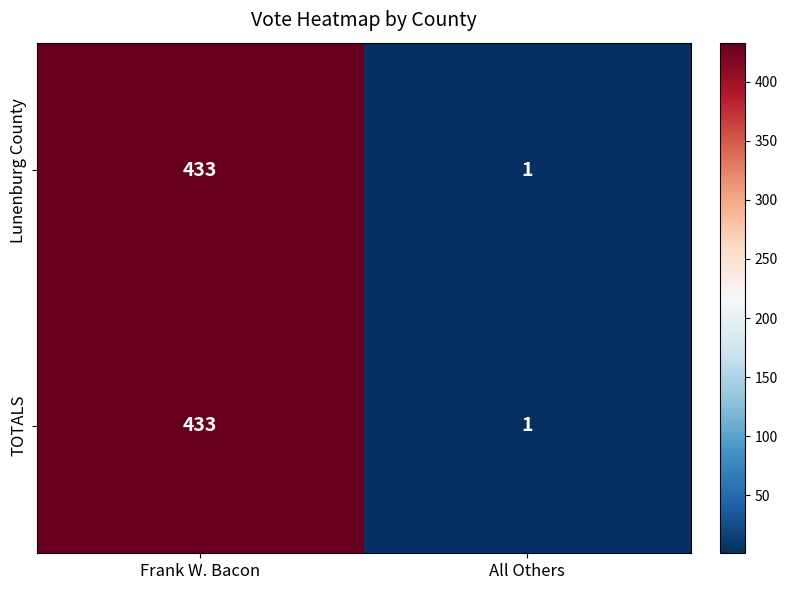

At which category is the sum across all series the highest?

Frank W. Bacon